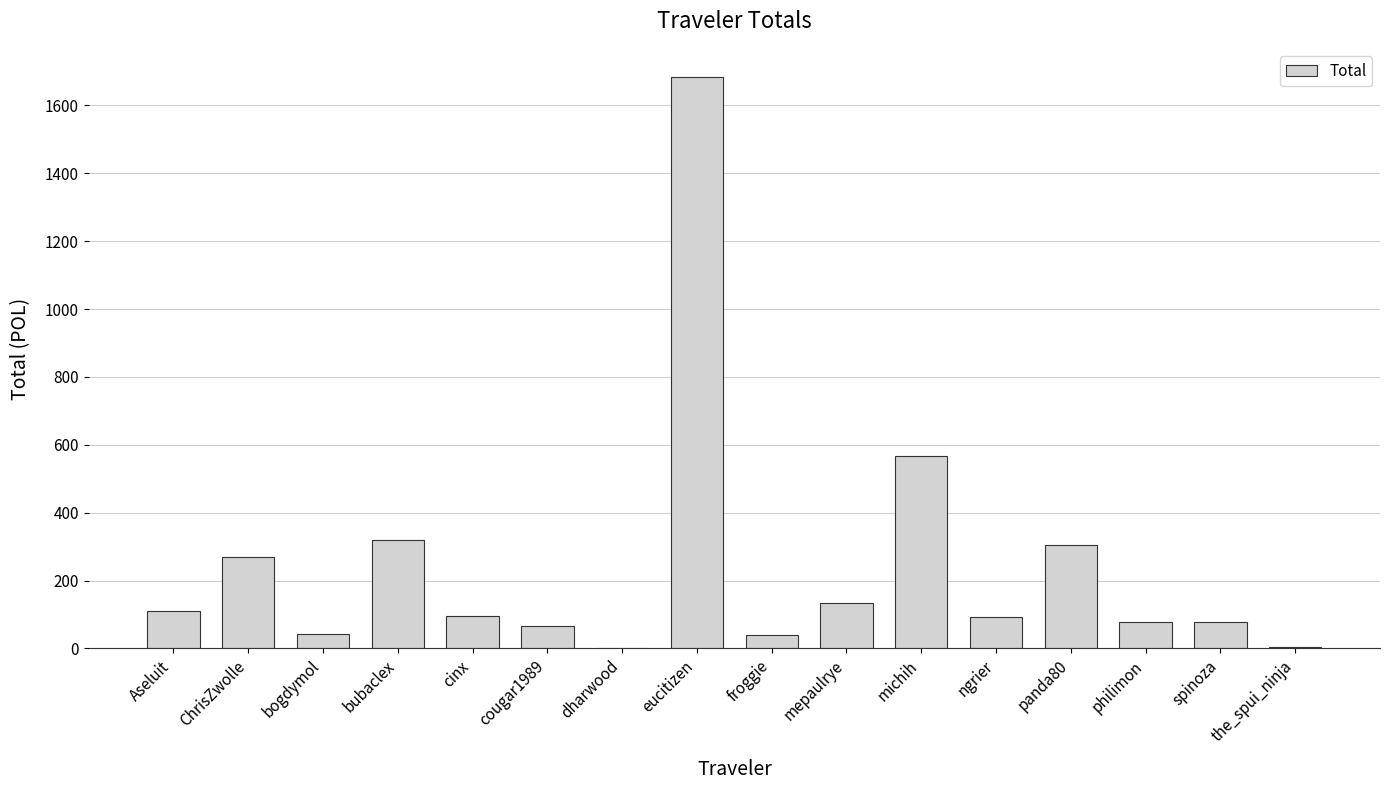

At which category does the chart reach its peak across all series?

eucitizen